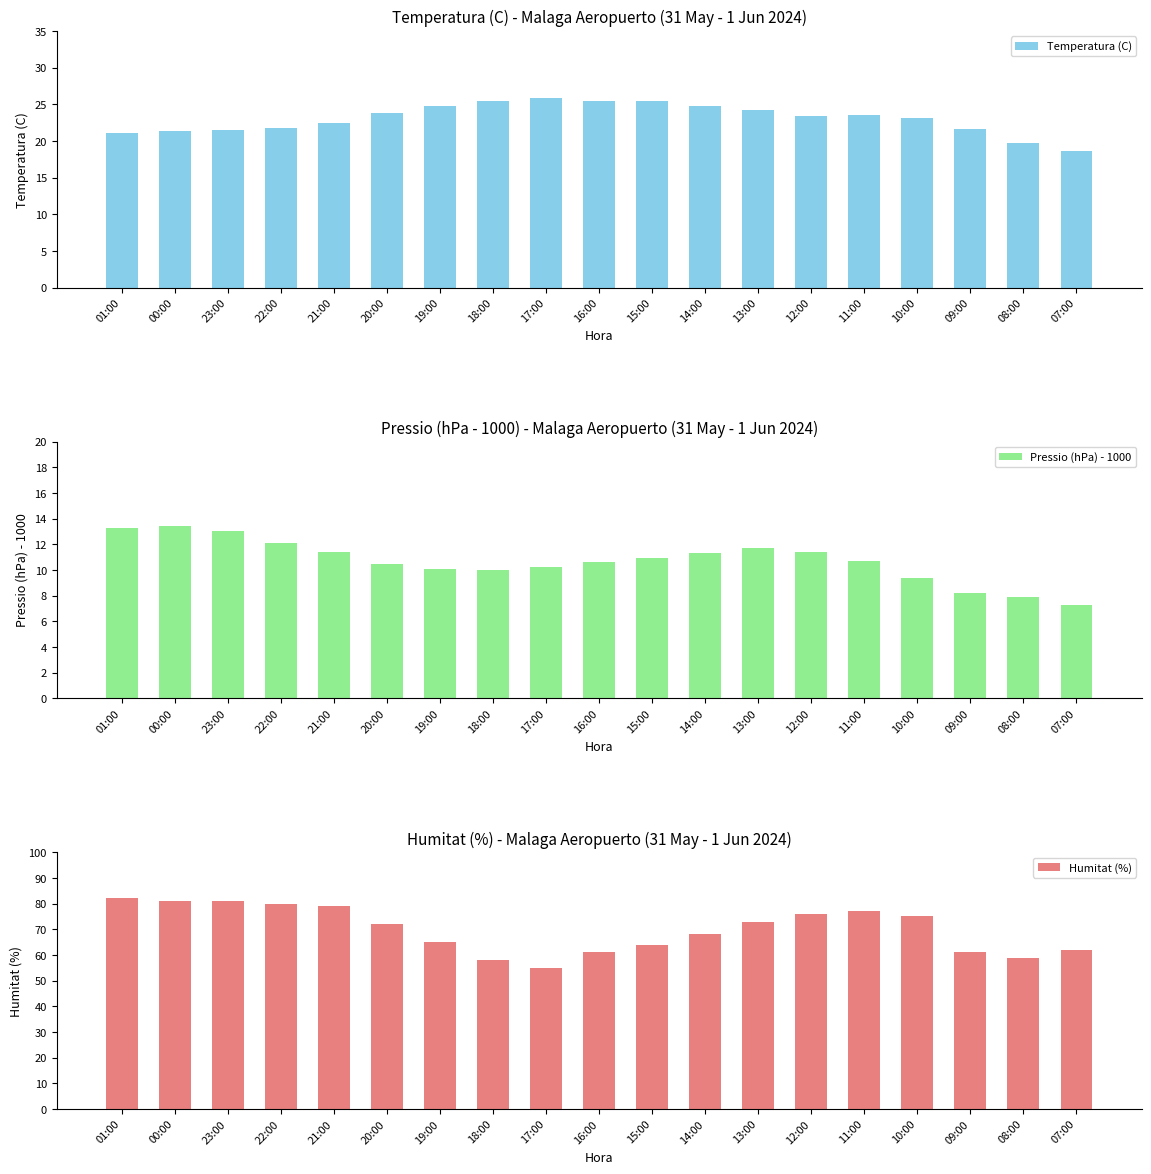

What is the total value across all series at 16:00?

97.0